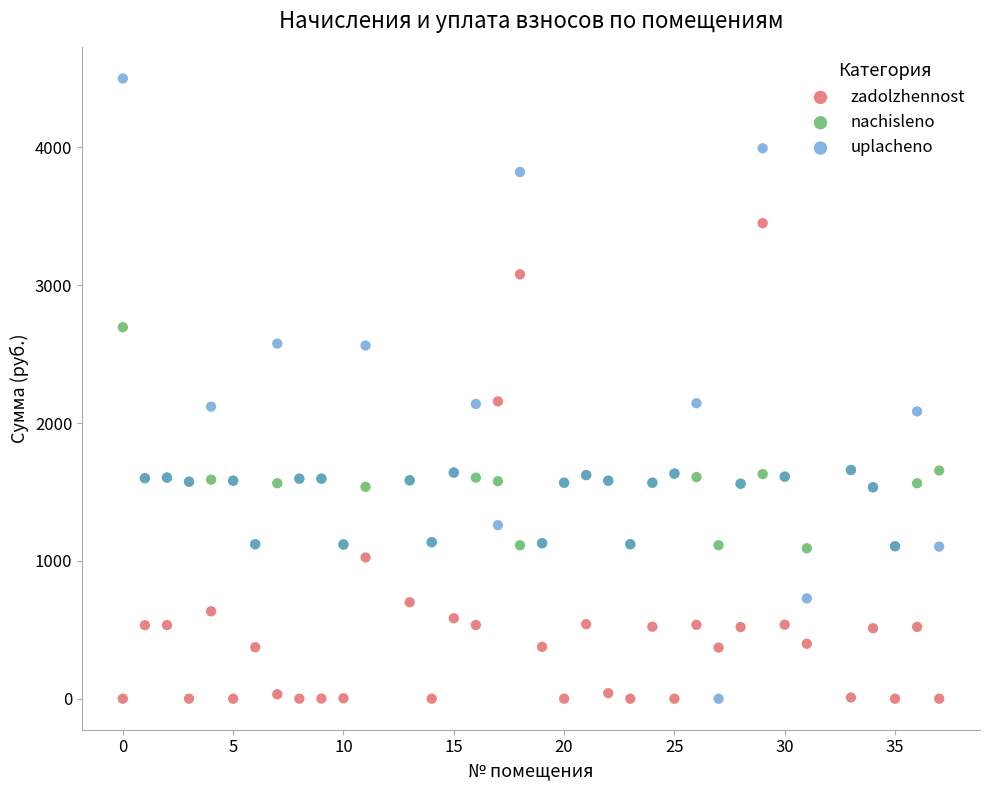

Which series has the largest Y range (max minus min)?

uplacheno